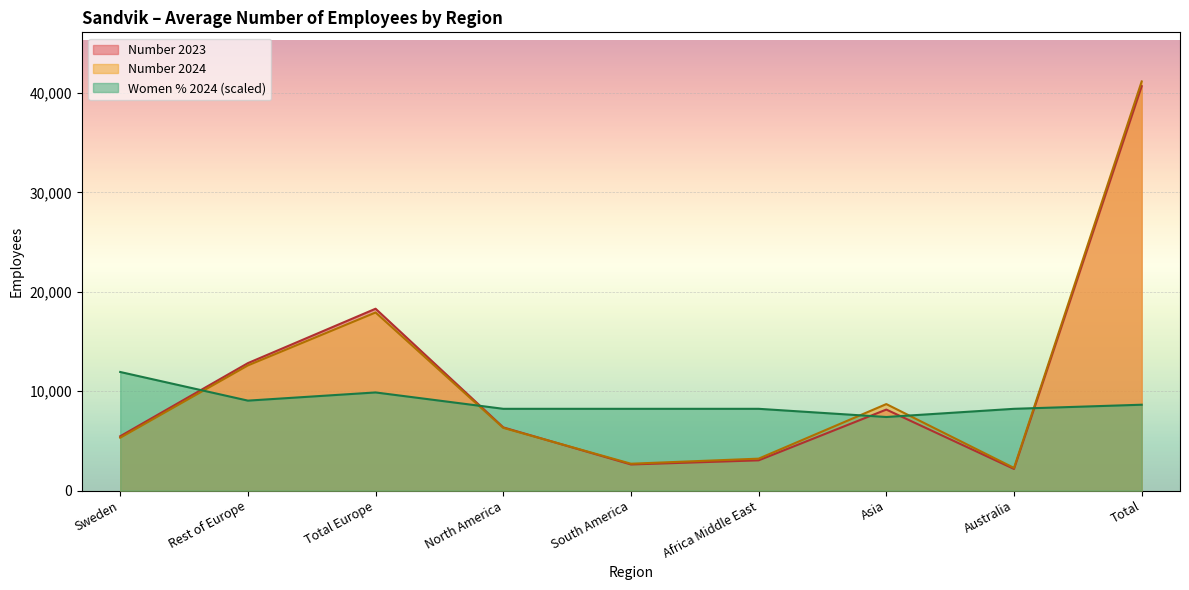

At which label does Number 2023 first exceed 6364?

Rest of Europe